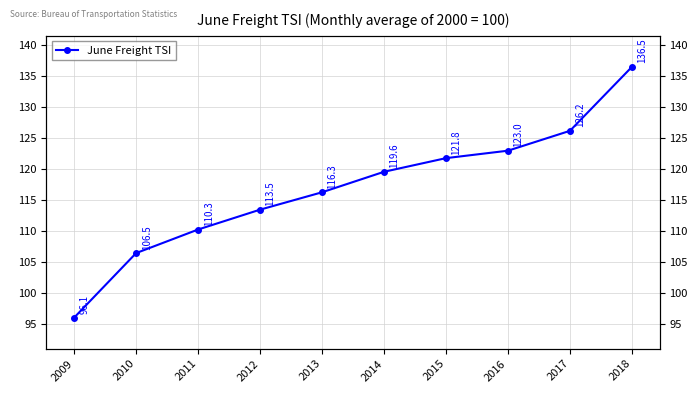

The value at 2014 is 30.6. True or false?

False